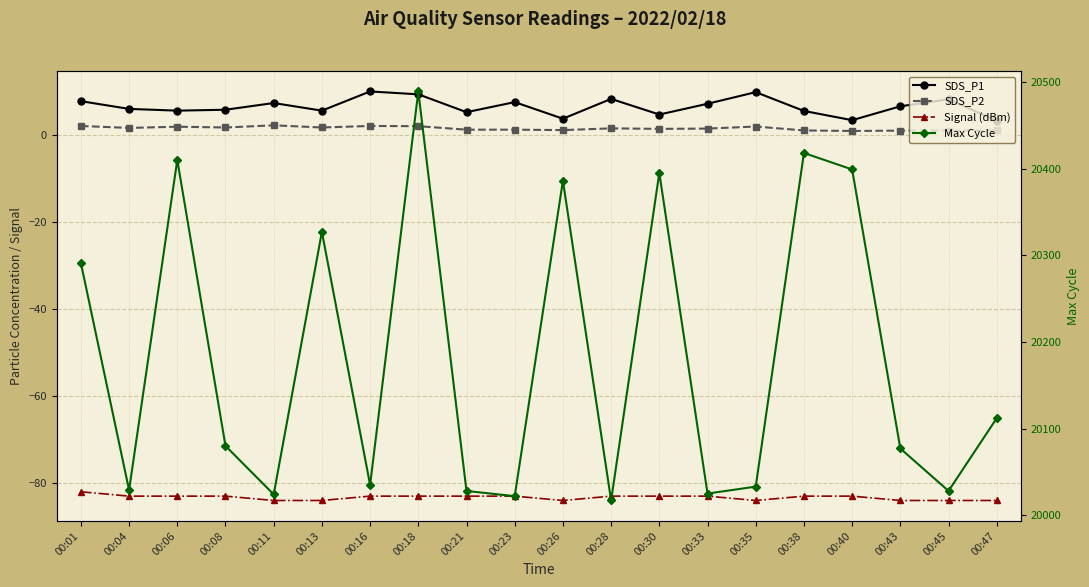

Which series has the largest range (max minus min)?

Max Cycle